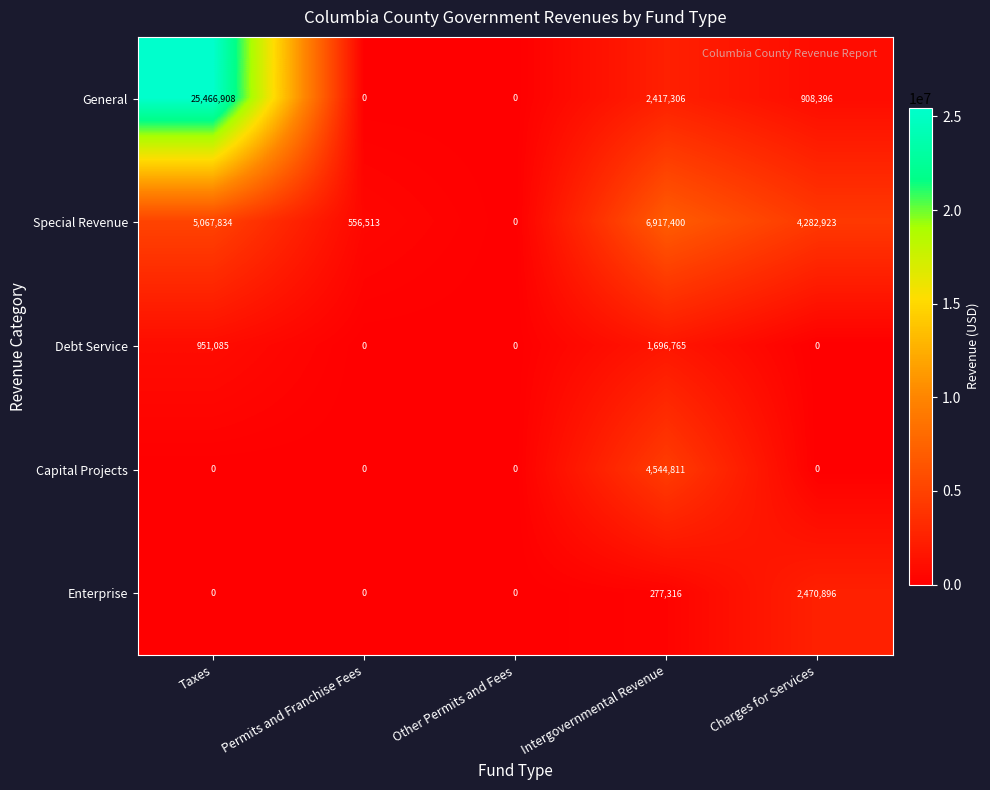

What is the difference between the highest and lowest values at Intergovernmental Revenue?

6640084